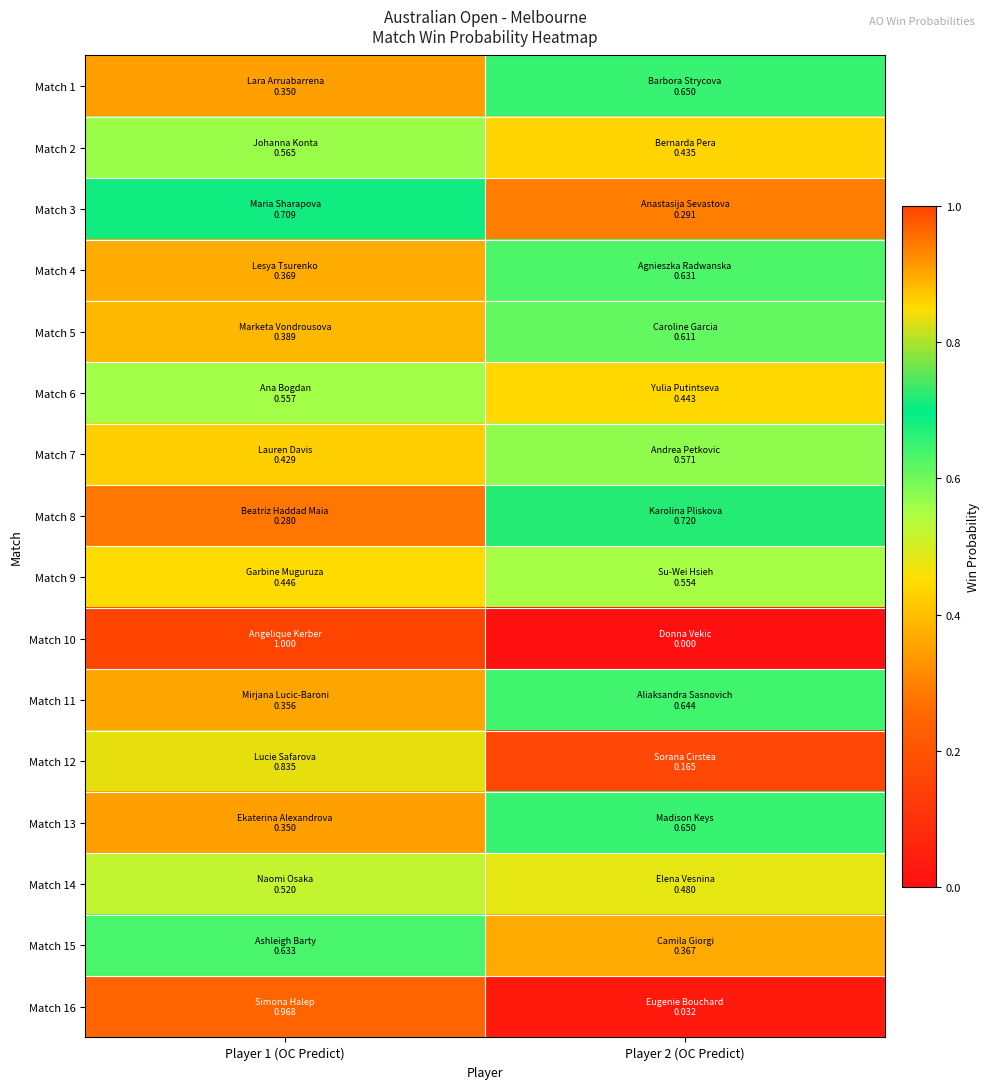

Count the number of data series in this chart.

16